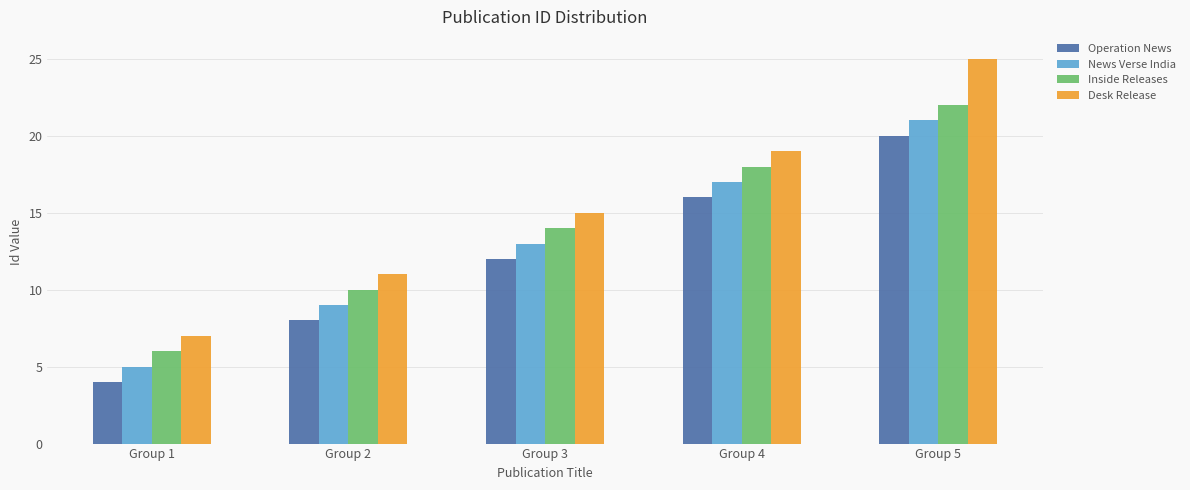

Rank the series by their average value, from lowest to highest.

Operation News, News Verse India, Inside Releases, Desk Release